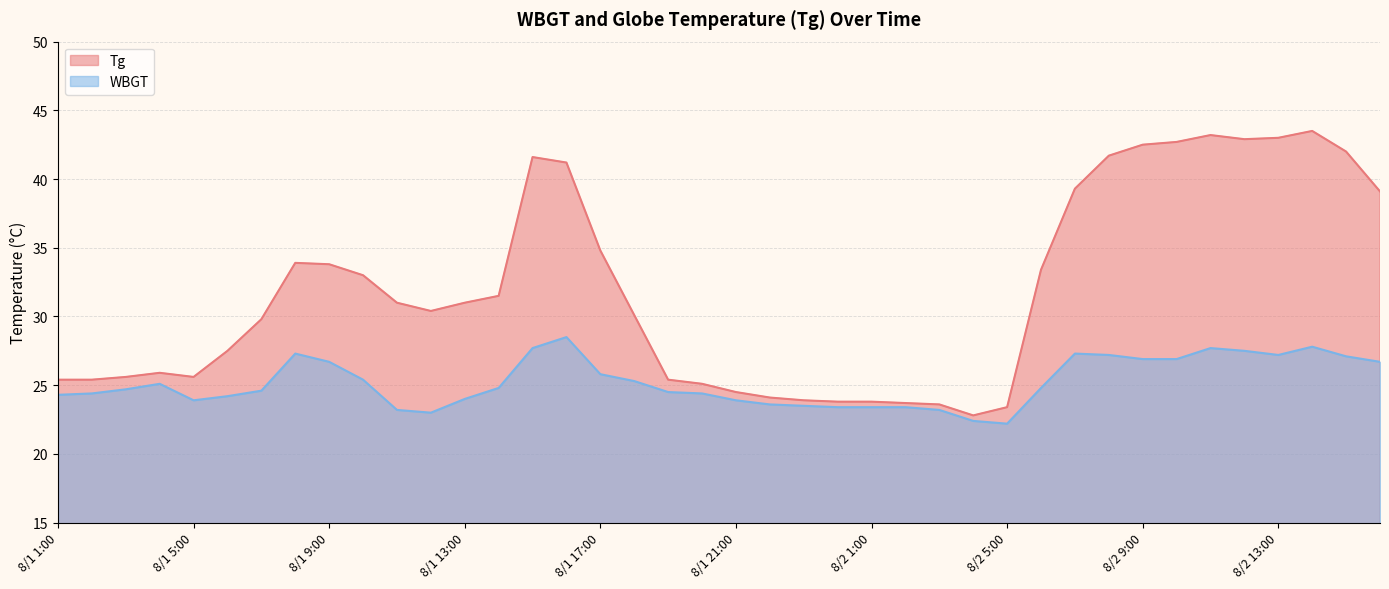

Rank the series at 8/1 16:00 from lowest to highest value.

WBGT, Tg